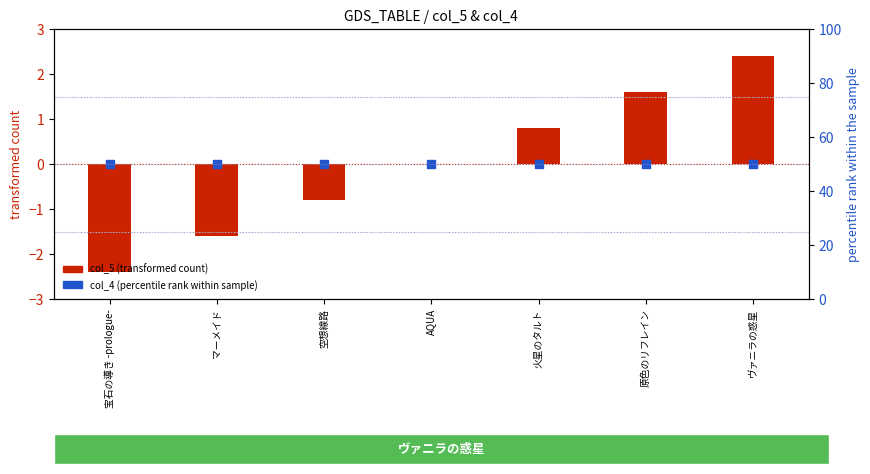

Which series reaches the maximum Y coordinate?

col_4 (percentile rank within sample)